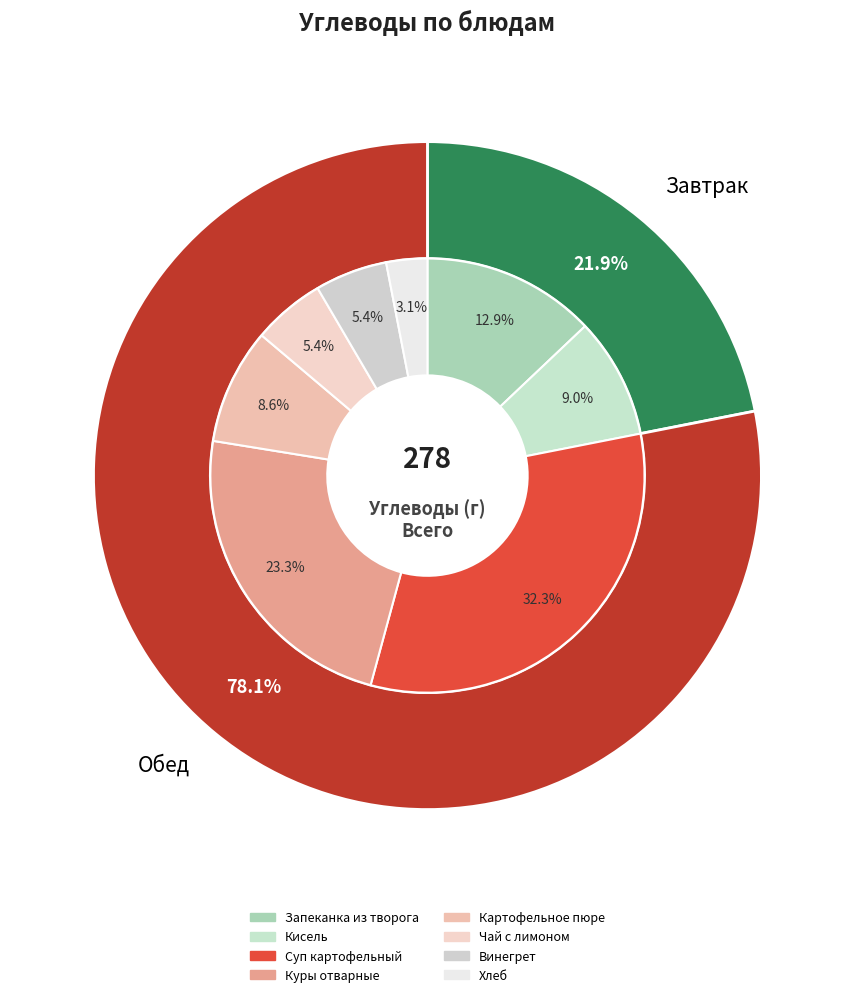

Is Картофельное пюре the majority of the pie?

No